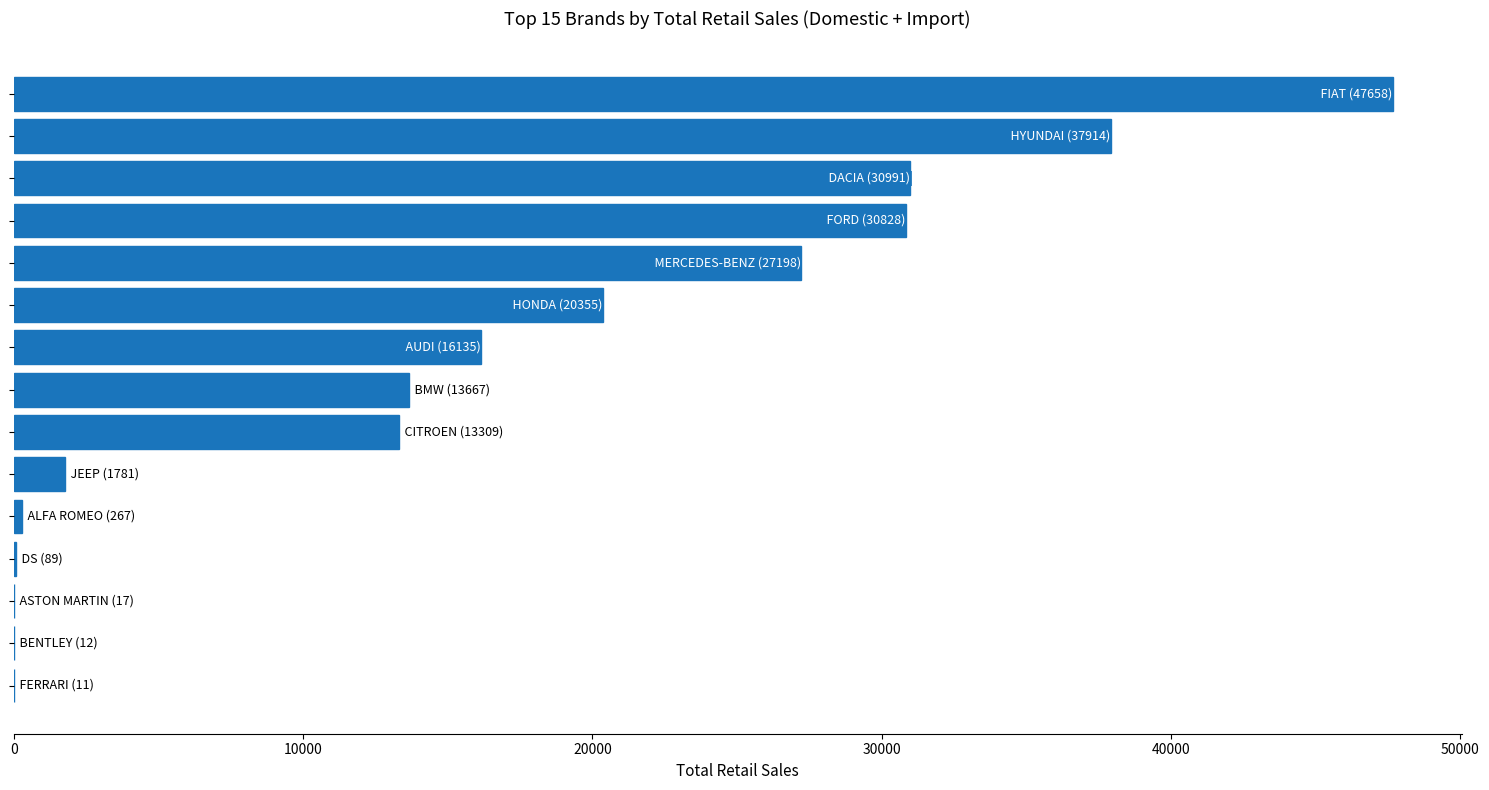

What is the sum of all values?

240232